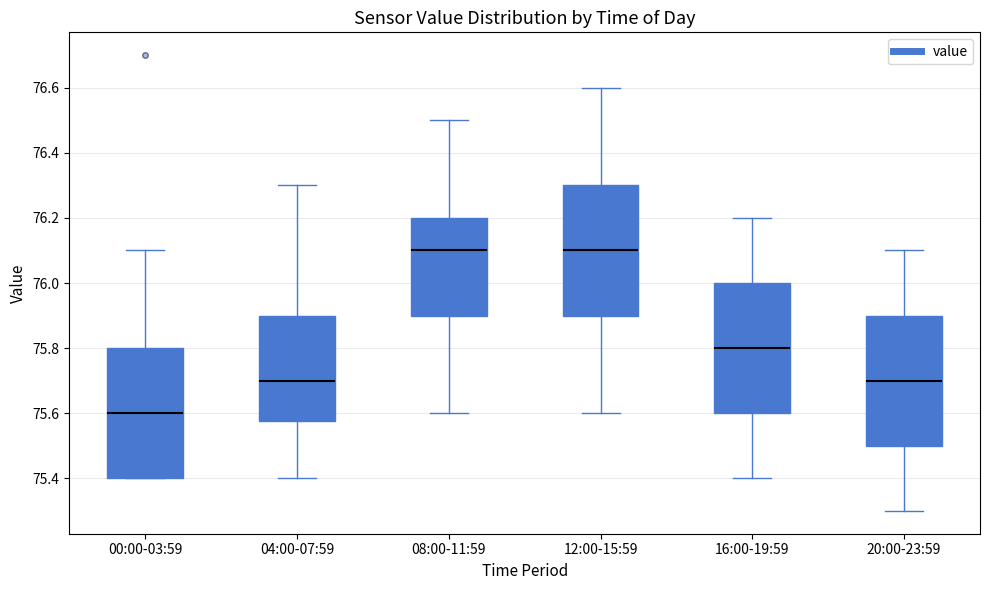

Reading left to right, transcribe this box plot: for each box, give where its median line is, the range the box spans, and where its two whiskers end, as read against the y-axis. The values are not printed on the chart, so give them approximately, as read against the axis.

00:00-03:59: median 75.60, box 75.40 to 75.80, whiskers 75.40 to 76.10
04:00-07:59: median 75.70, box 75.58 to 75.90, whiskers 75.40 to 76.30
08:00-11:59: median 76.10, box 75.90 to 76.20, whiskers 75.60 to 76.50
12:00-15:59: median 76.10, box 75.90 to 76.30, whiskers 75.60 to 76.60
16:00-19:59: median 75.80, box 75.60 to 76.00, whiskers 75.40 to 76.20
20:00-23:59: median 75.70, box 75.50 to 75.90, whiskers 75.30 to 76.10